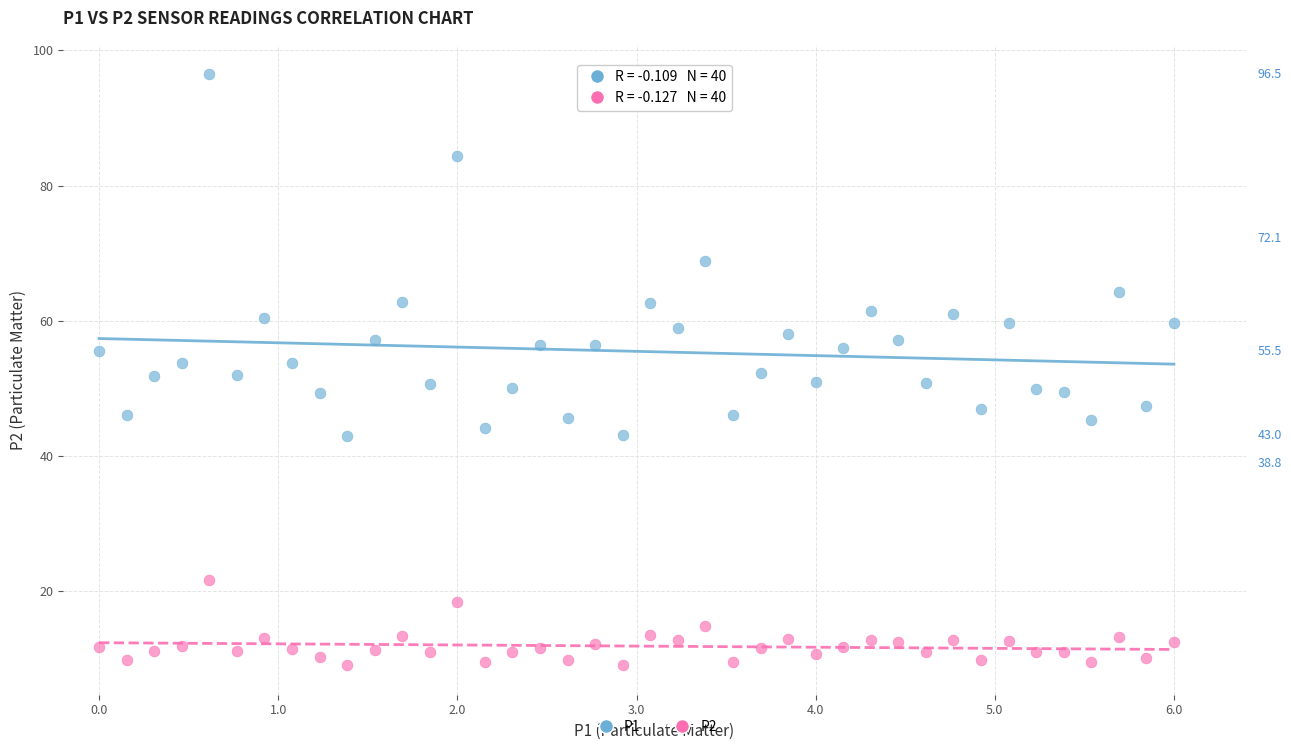

Which series reaches the minimum Y coordinate?

P2